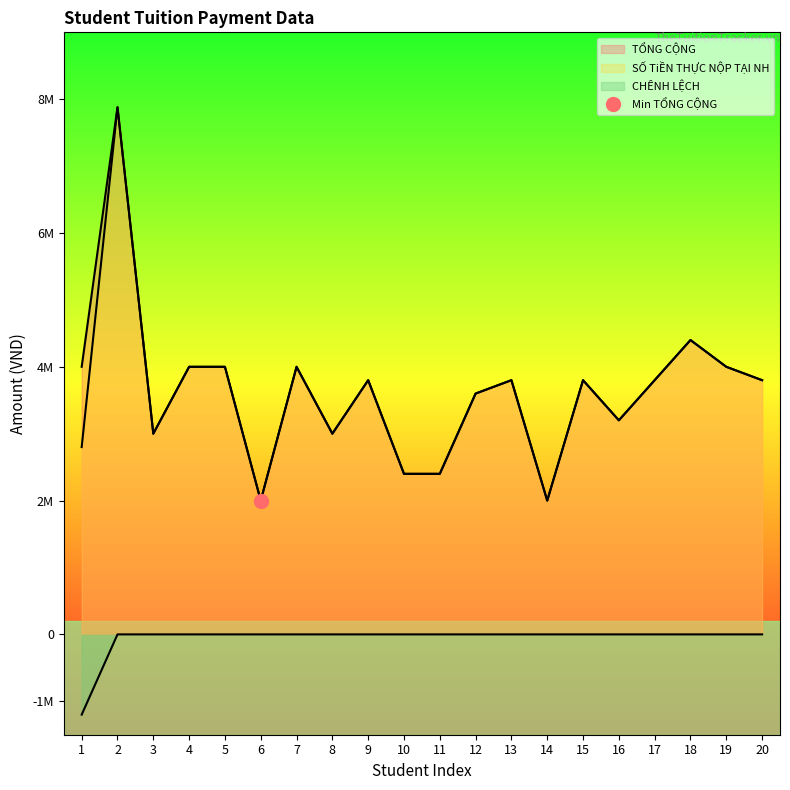

What is the value of the TỔNG CỘNG point at the 18th from the left?

4400000